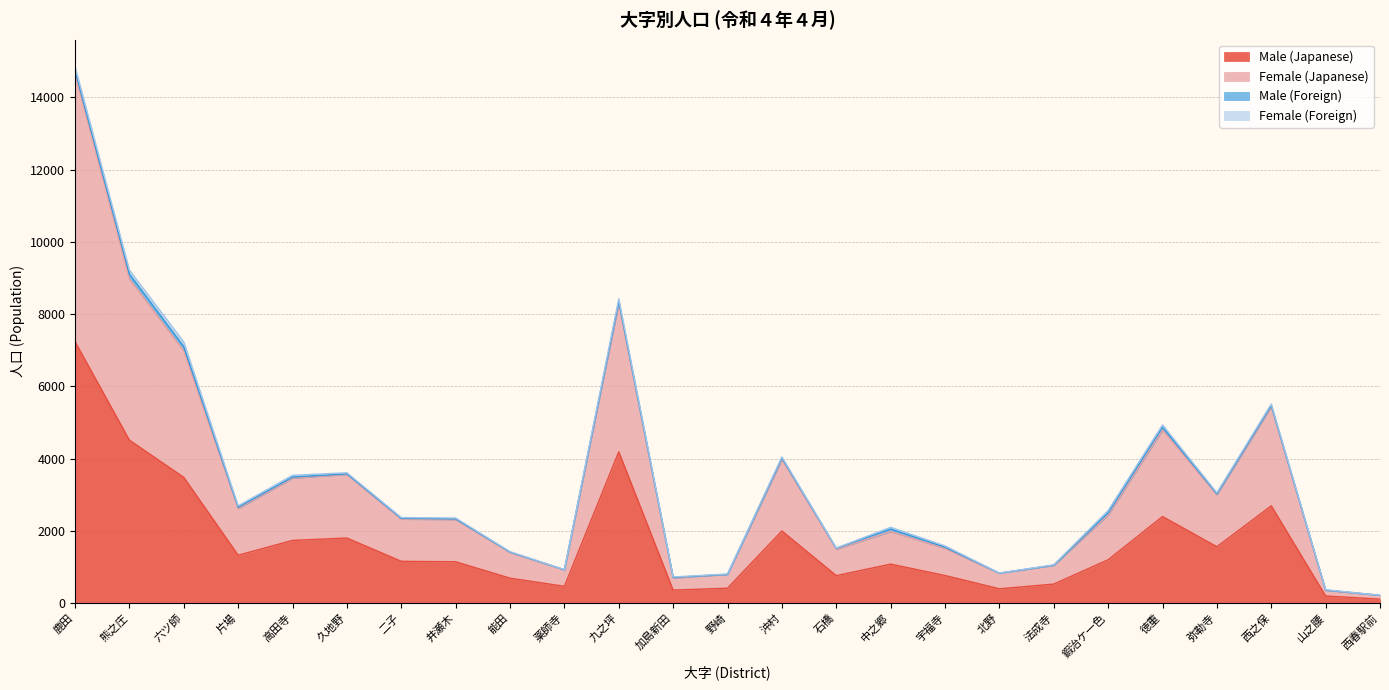

What is the label of the 15th point from the right?

九之坪